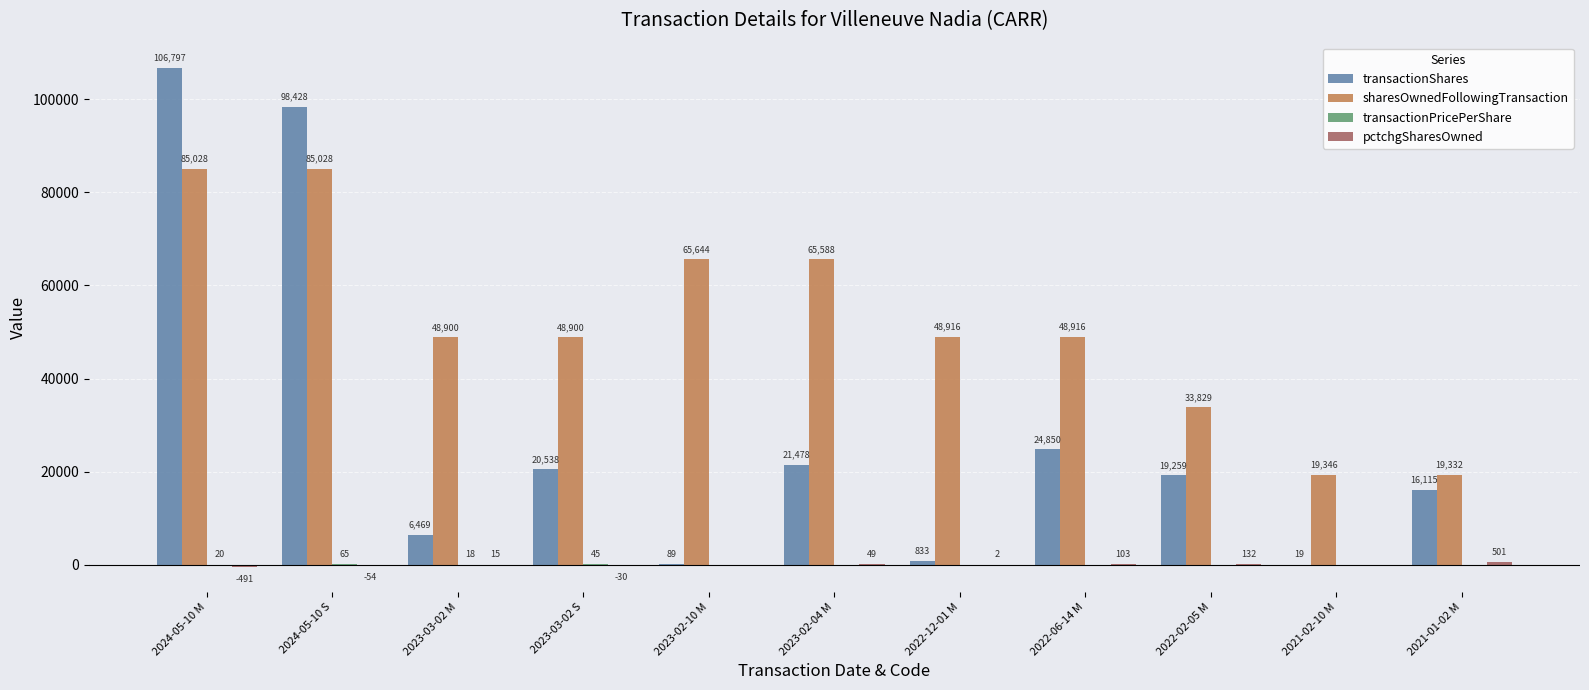

How many data points does each series have?

11